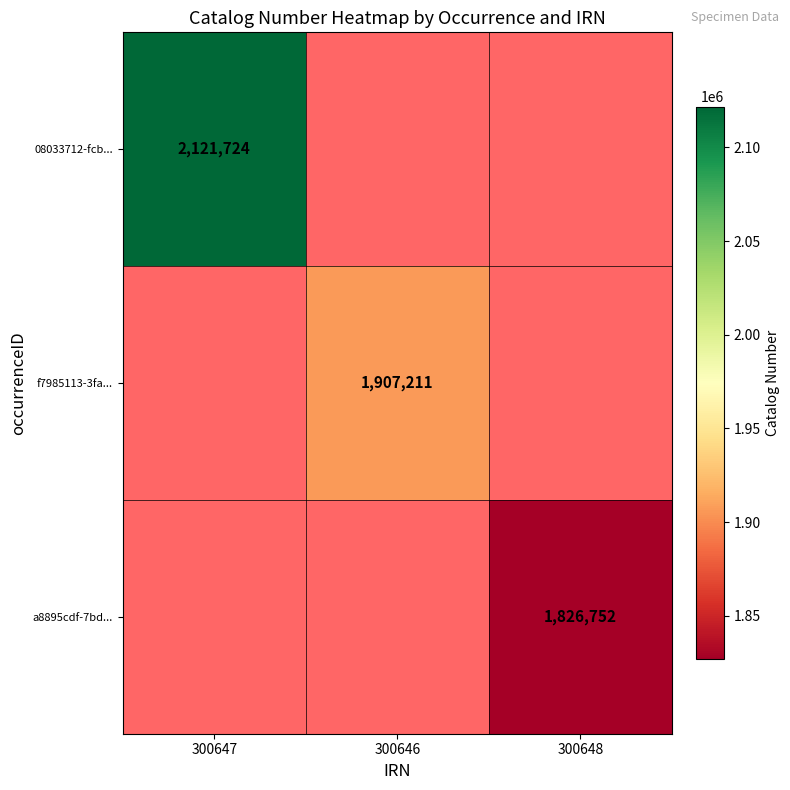

Is it true that a8895cdf-7bd... equals 1826752 at 300648?

True